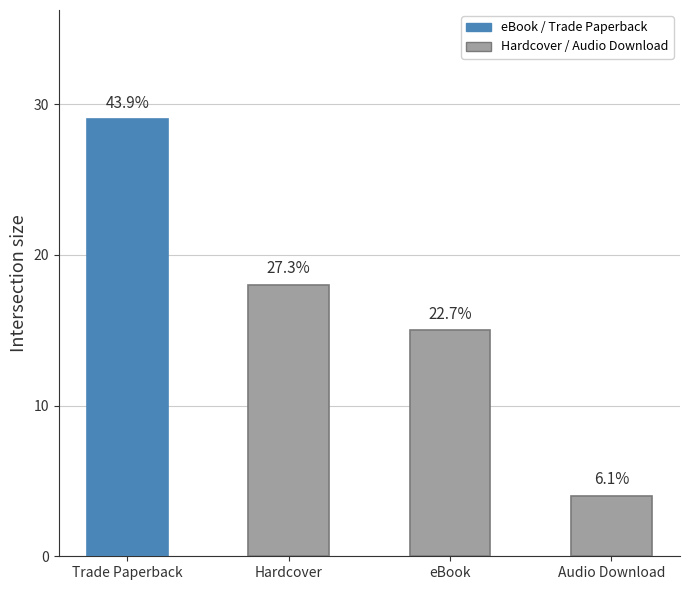

How many values are between 15 and 29?

3